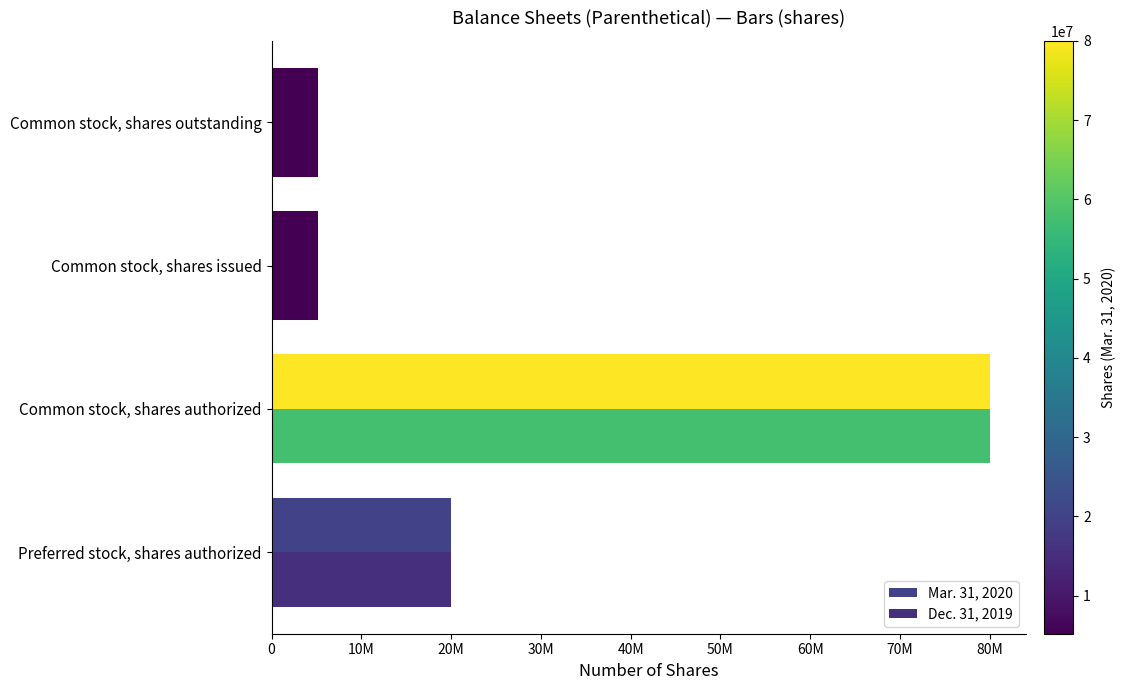

Which series has the largest total across all categories?

Mar. 31, 2020